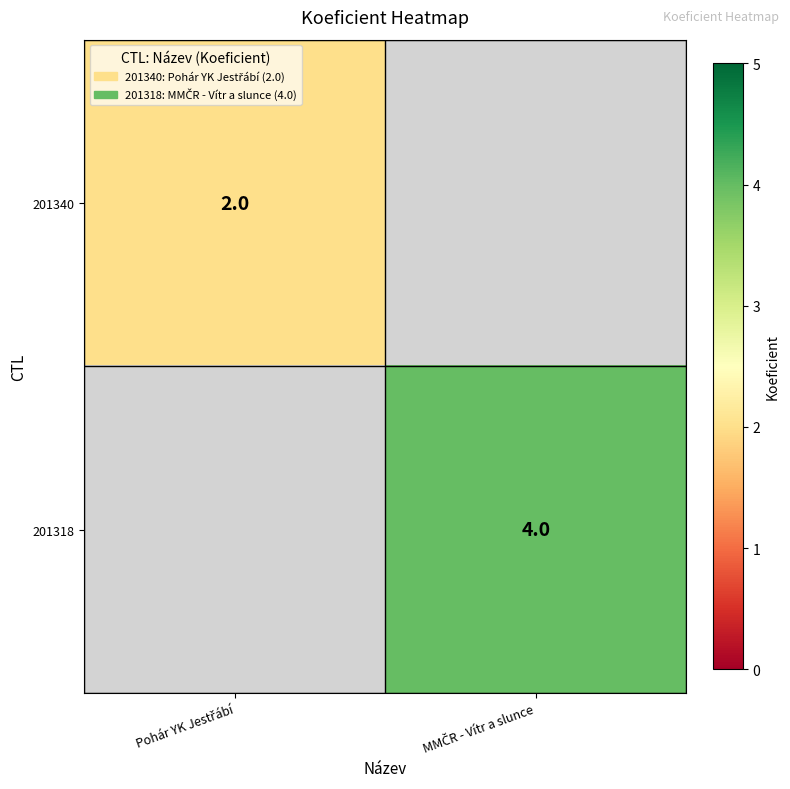

What is the highest value of the 201340 series?

2.0